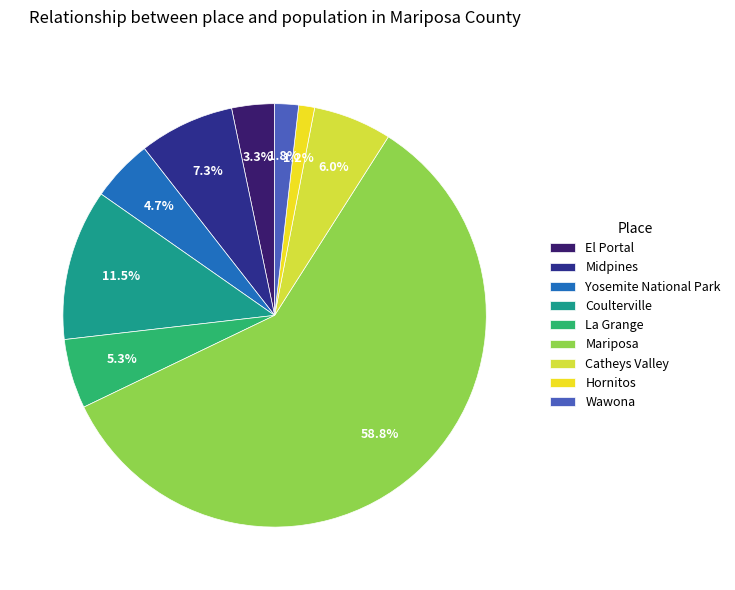

What is the smallest slice in the pie chart?

Hornitos